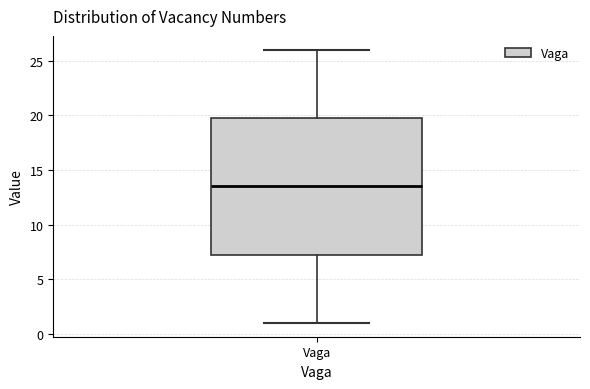

Read this box plot against the y-axis: the position of the median line, the range covered by the box, and the ends of both whiskers. The values are not printed on the chart, so give them approximately, as read against the axis.

median 13.5, box 7.5 to 20.0, whiskers 1.0 to 26.0